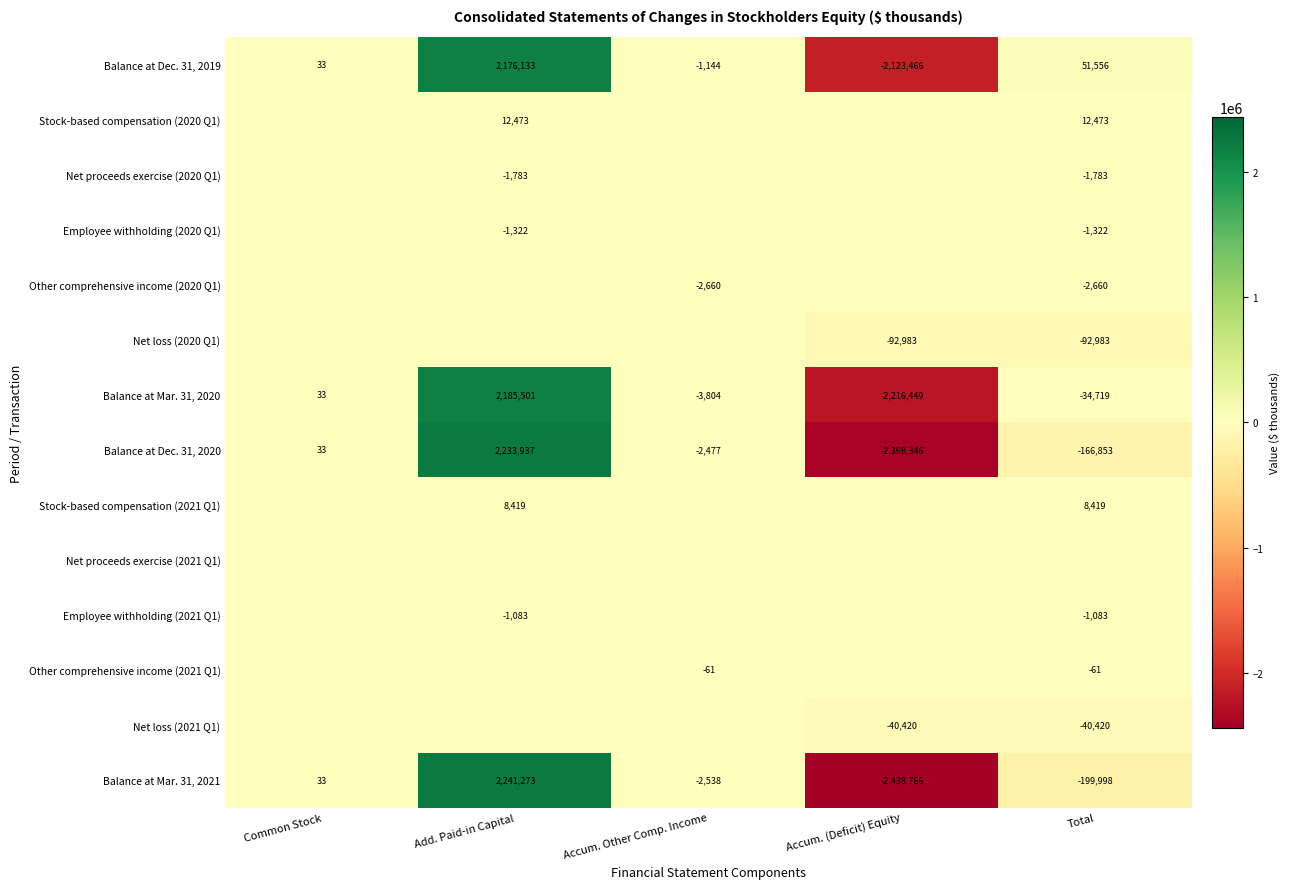

What is the sum of all Balance at Mar. 31, 2021 values?

-399996